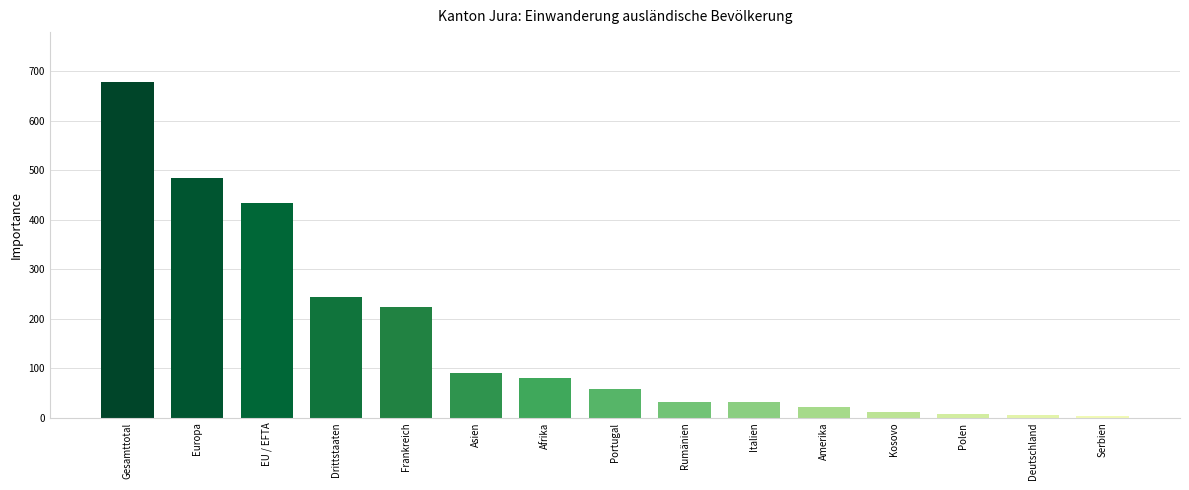

Between Afrika and Serbien, which is larger?

Afrika